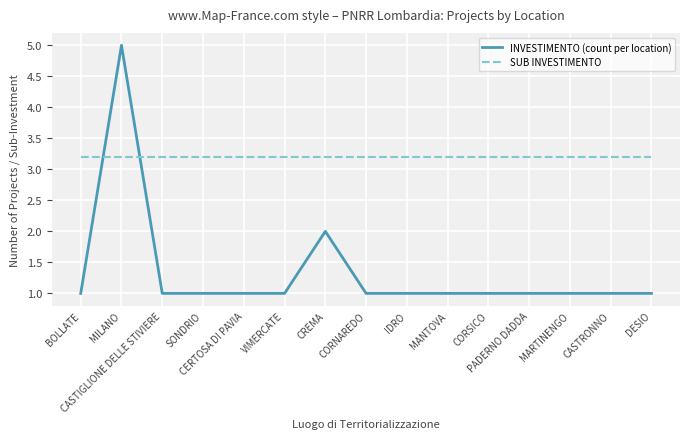

What is the difference between the maximum and minimum values in the INVESTIMENTO (count per location) series?

4.0